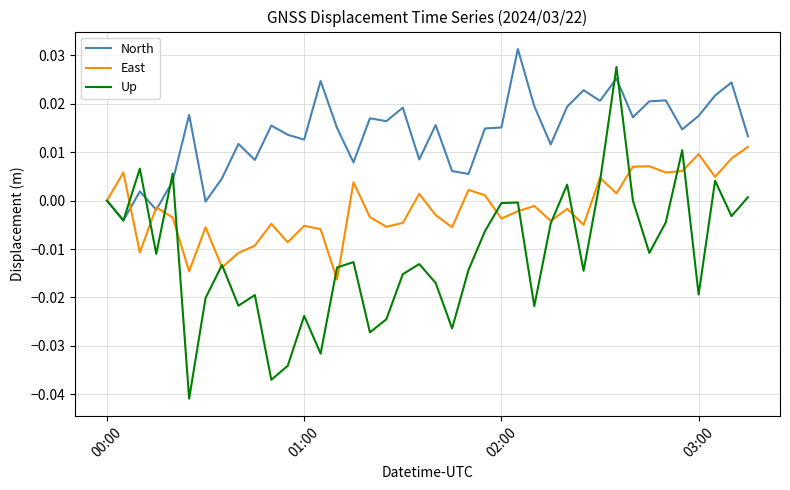

List the series in order of their overall mean, highest first.

North, East, Up